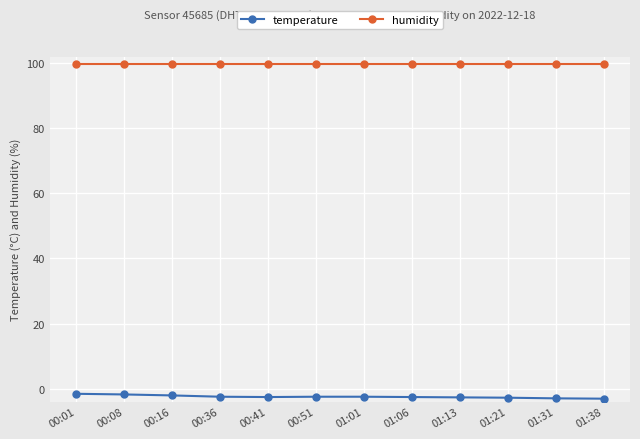

What is the sum of all temperature values?

-29.8